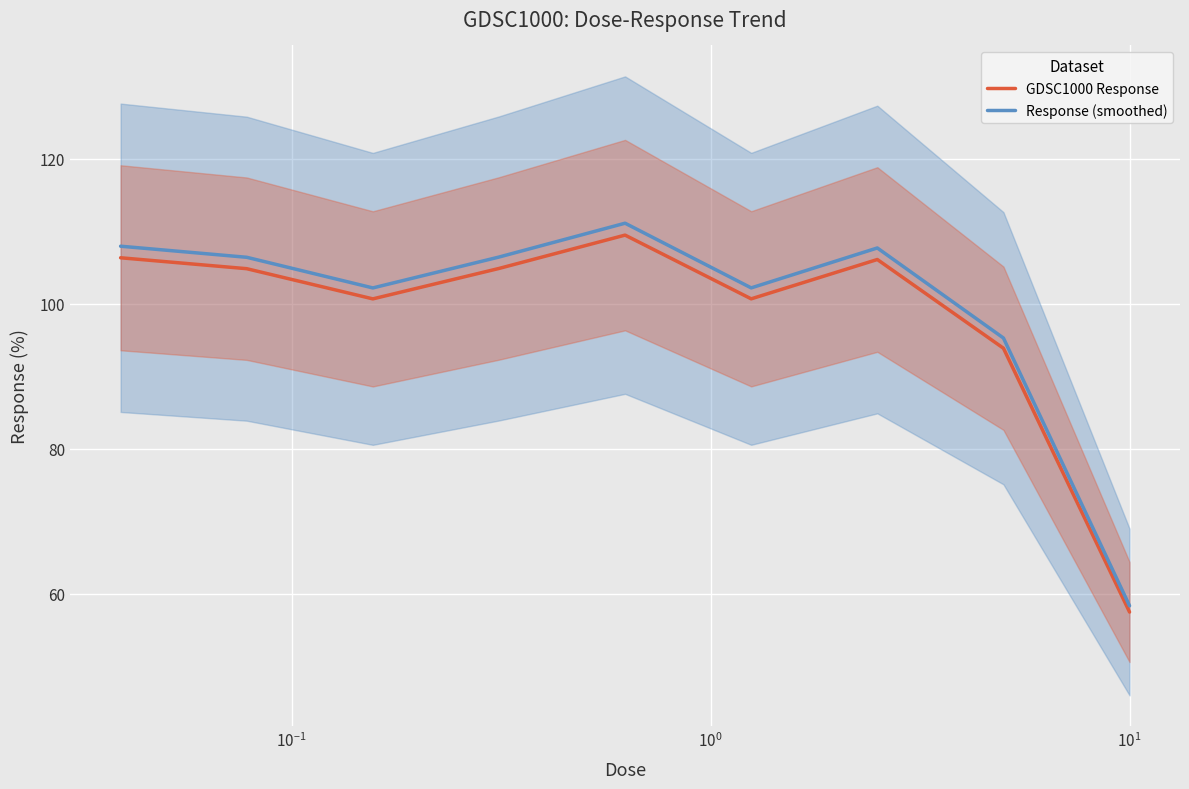

What is the difference between the maximum and second lowest values in the Response (smoothed) series?

15.8